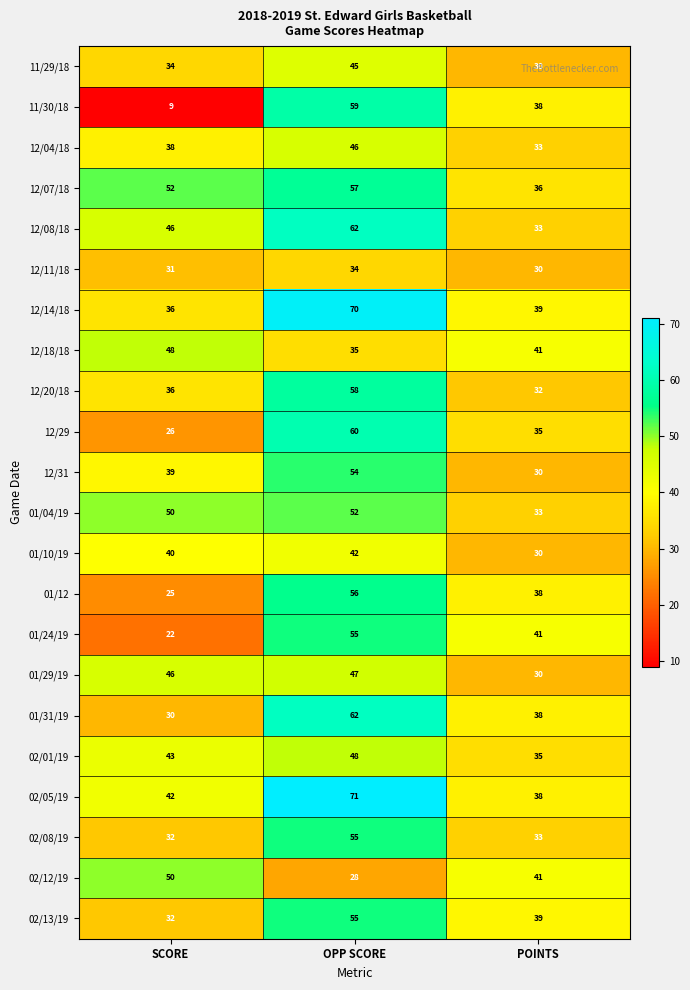

The value of 02/12/19 at SCORE is 13. True or false?

False